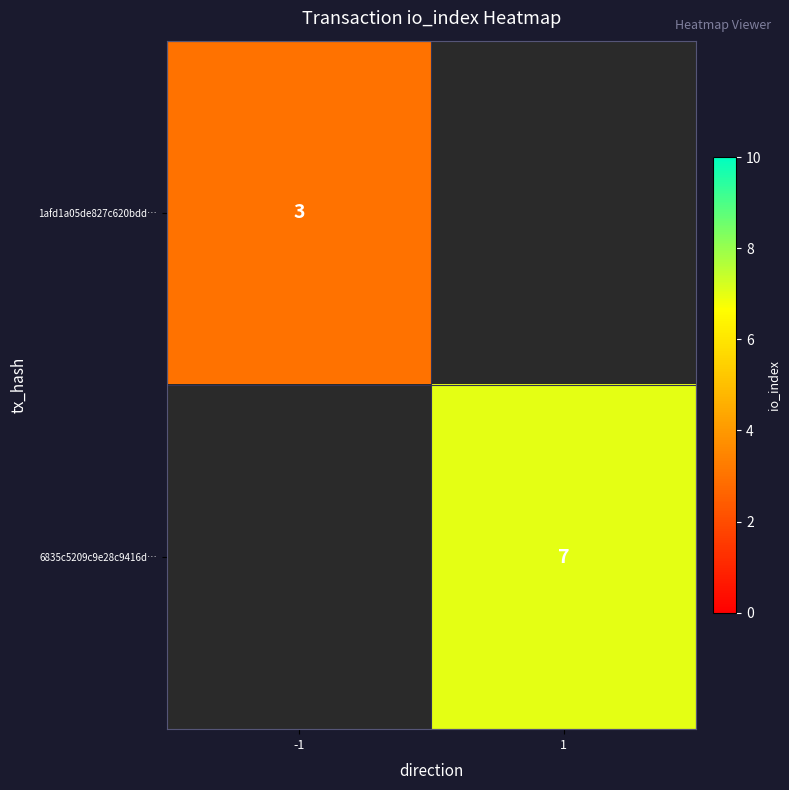

How many distinct data groups are displayed?

2